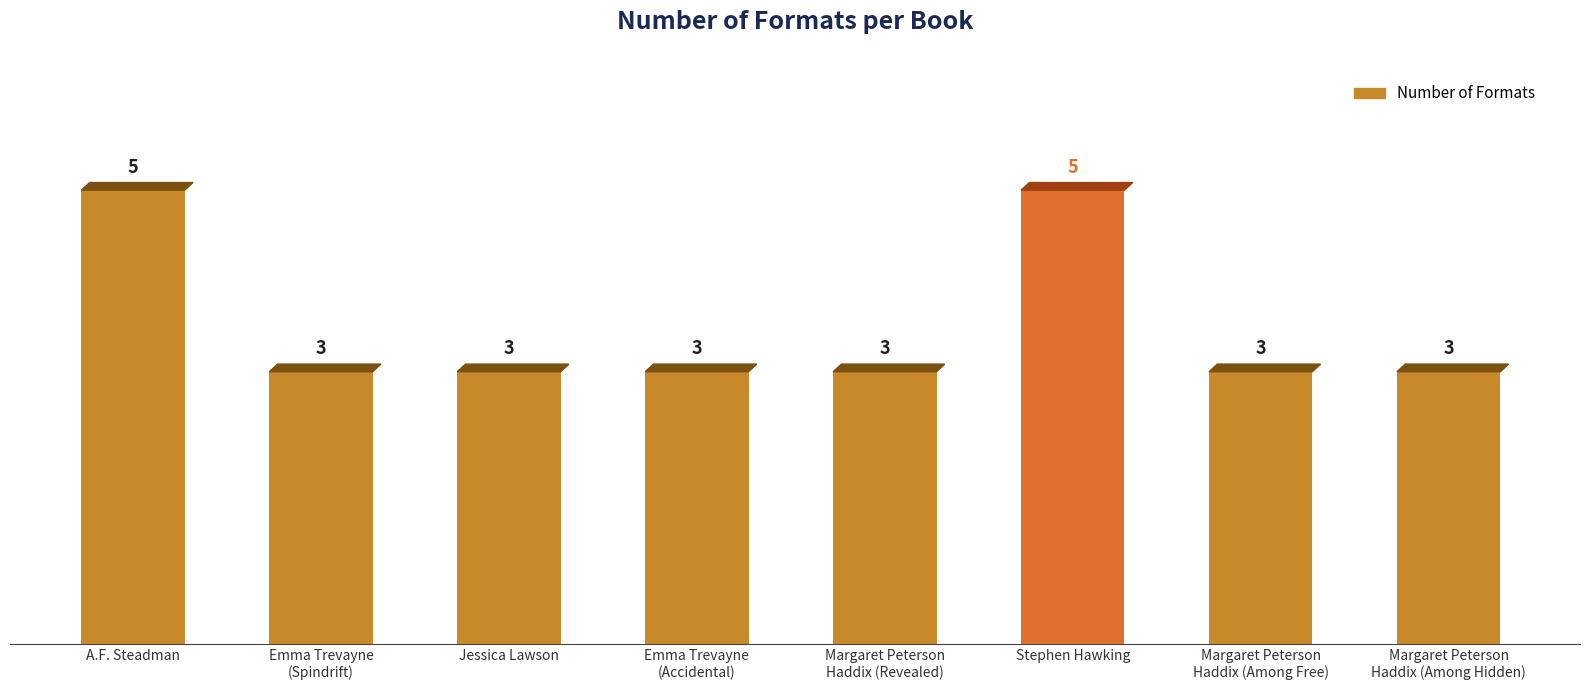

True or false: the data shows 8 at A.F. Steadman.

False